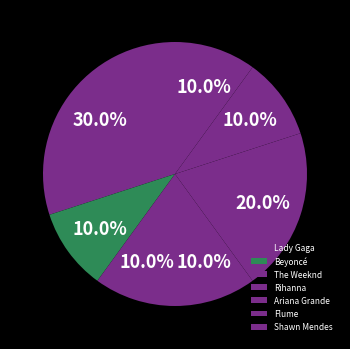

Count the number of slices in the pie.

7